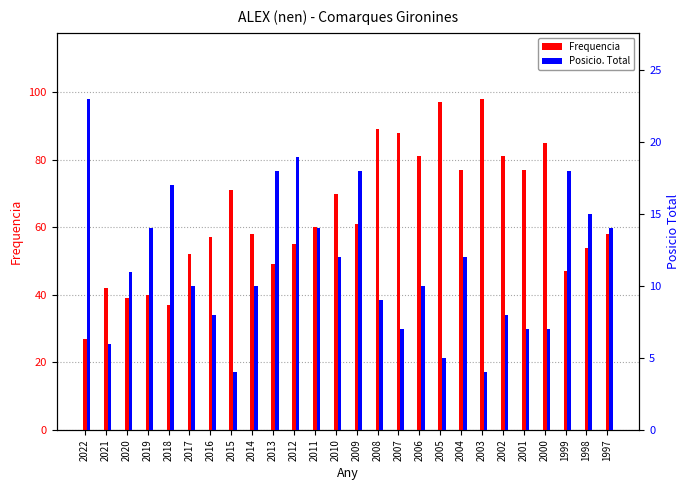

The value of Frequencia at 2002 is 26. True or false?

False